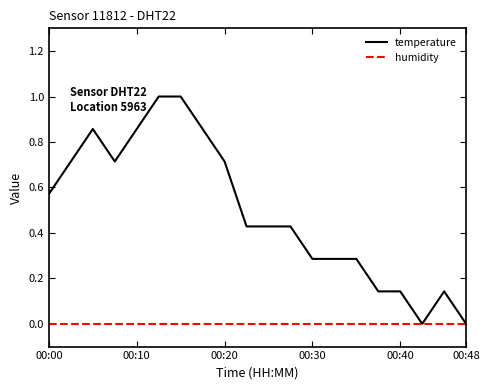

What is the maximum value shown in the chart?

1.0